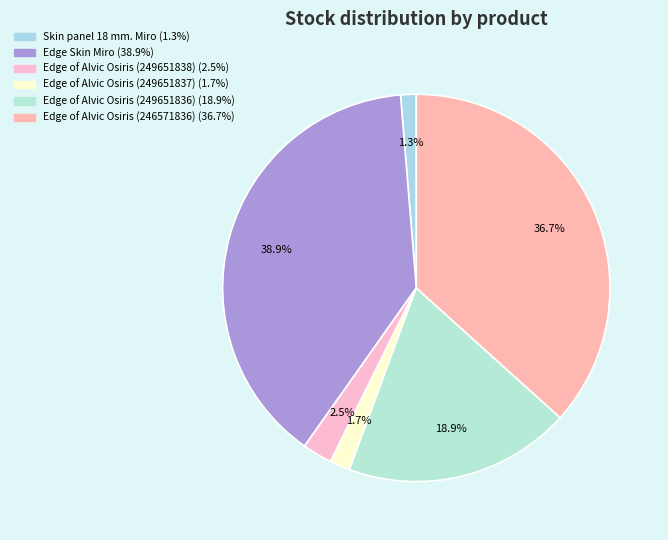

What percentage do Edge of Alvic Osiris (249651836) and Edge Skin Miro together represent?

57.8%